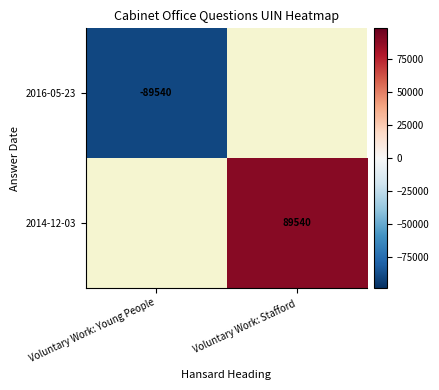

Count the number of data series in this chart.

2